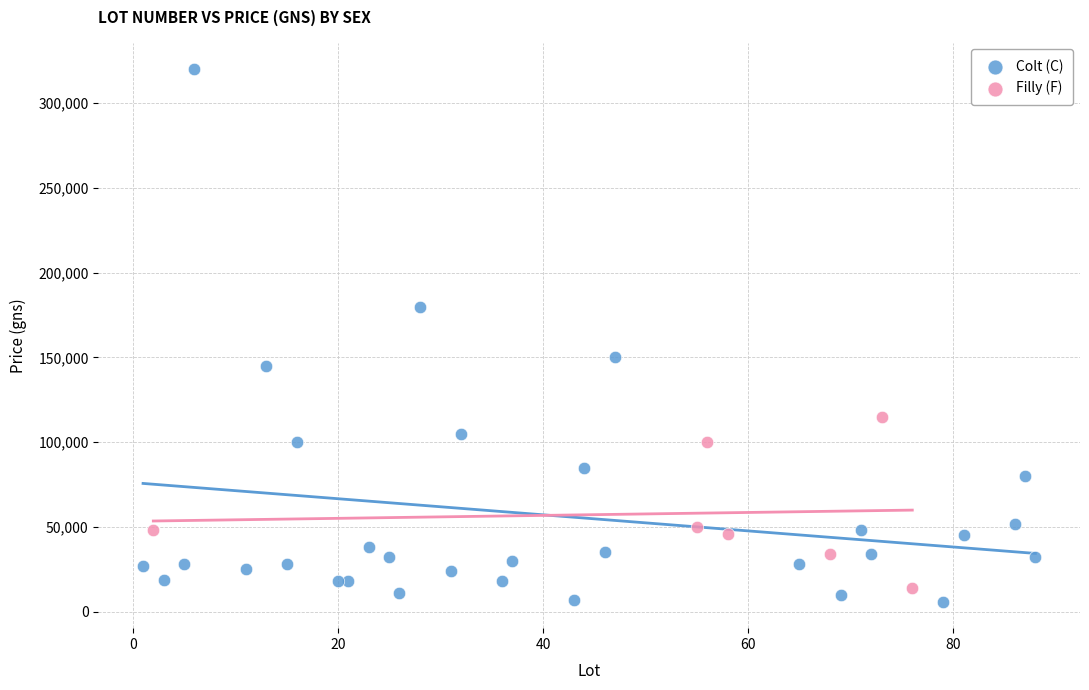

Which series reaches the maximum Y coordinate?

Colt (C)